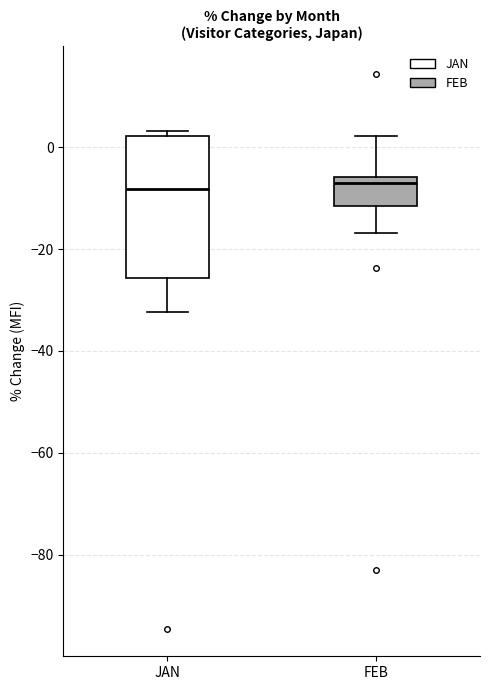

Where does the upper whisker of the box for FEB end on the y-axis? The values are not printed on the chart, so give them approximately, as read against the axis.

2